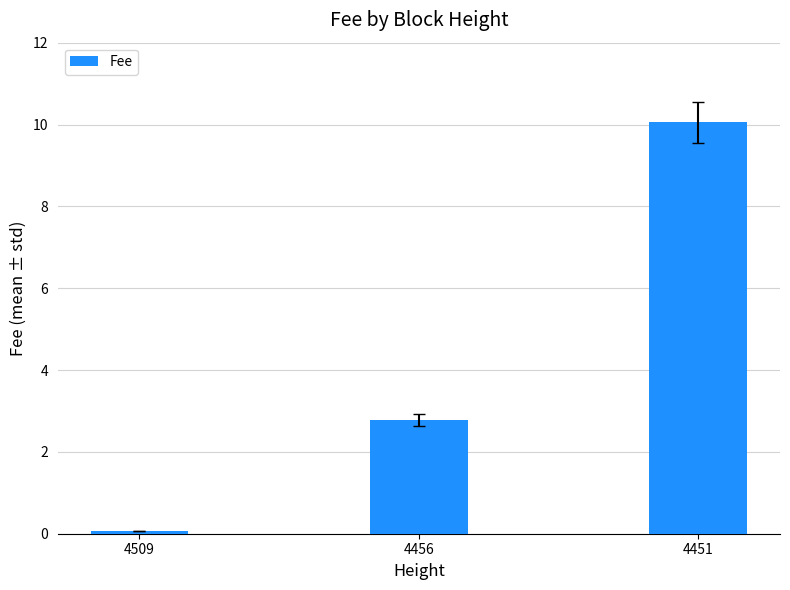

How many categories are shown in the chart?

3